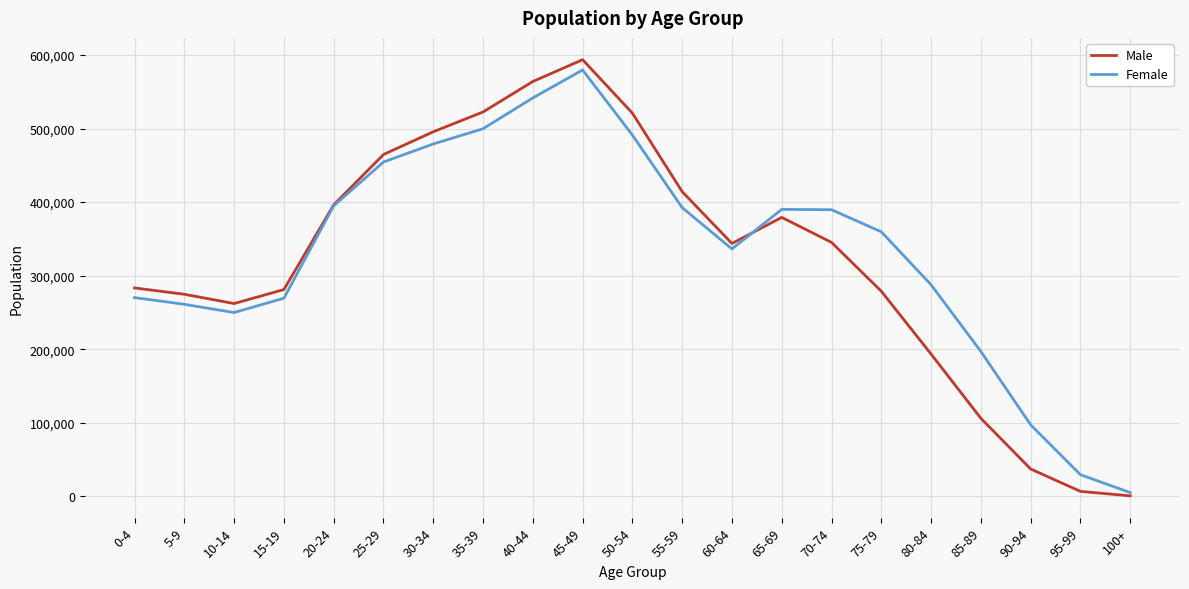

What is the difference between the second highest and second lowest values in the Male series?

557122